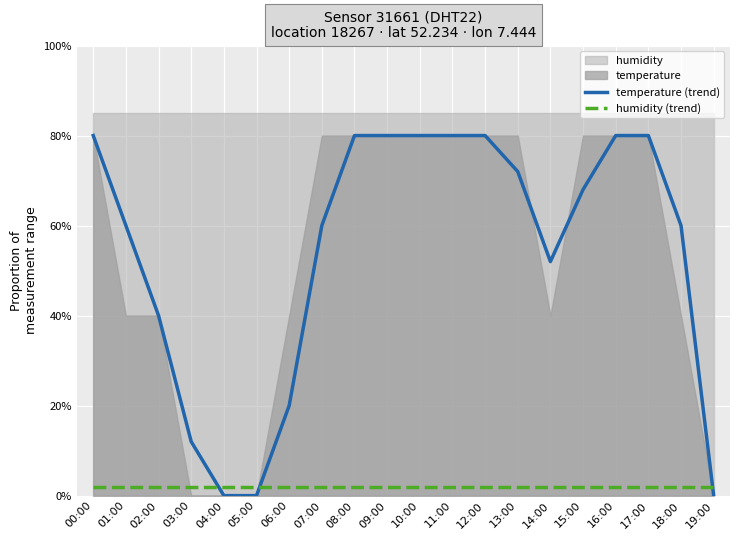

Which category has the highest value across all series?

00:00